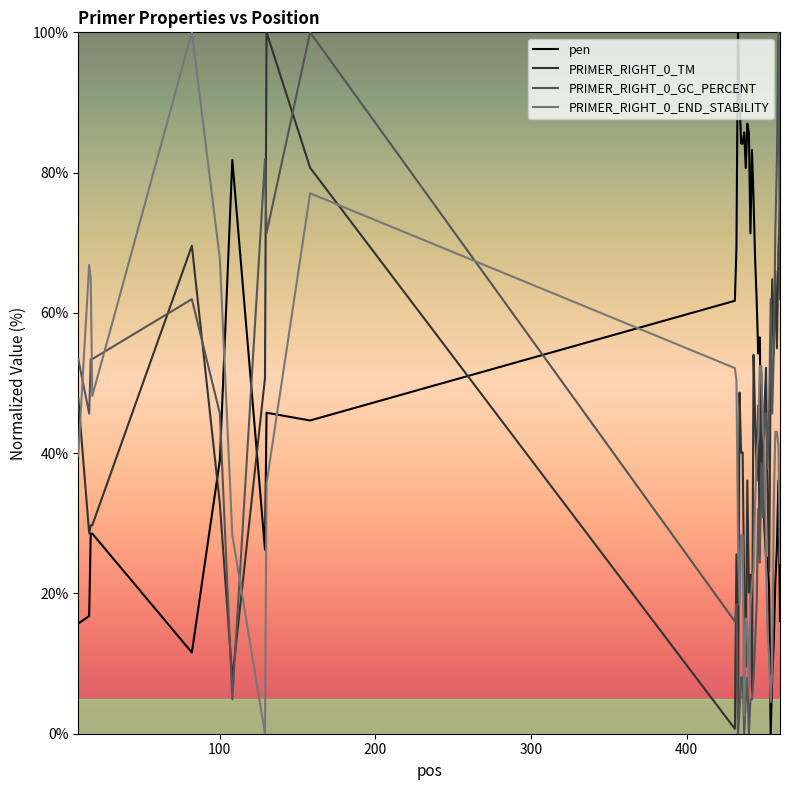

In pen, how many points are lower than both neighbors (excluding endpoints)?

8